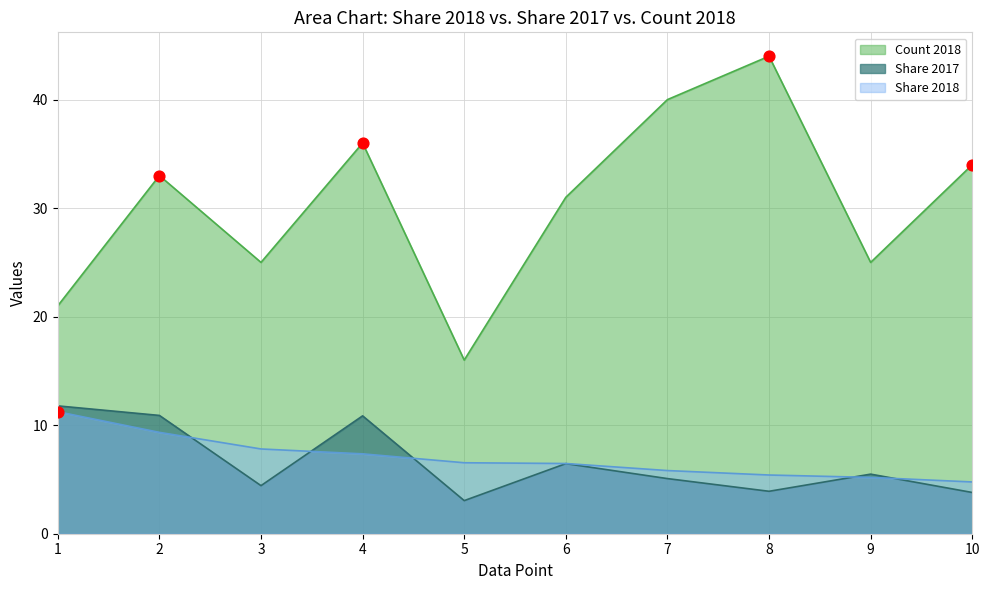

What are all the series names shown in the legend?

Count 2018, Share 2017, Share 2018